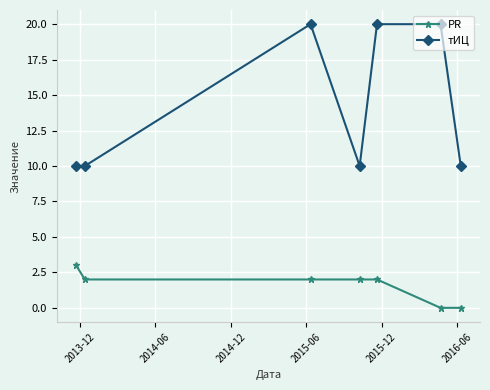

Which series has the largest total across all categories?

тИЦ